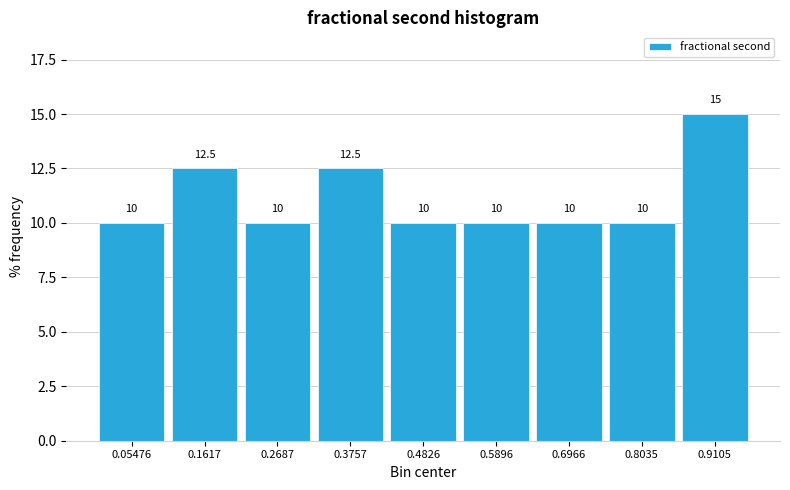

What is the height of the bar covering 0.64 to 0.76 on the x-axis? The bar edges are not printed on the chart, so give them approximately, as read against the axis.

10.0